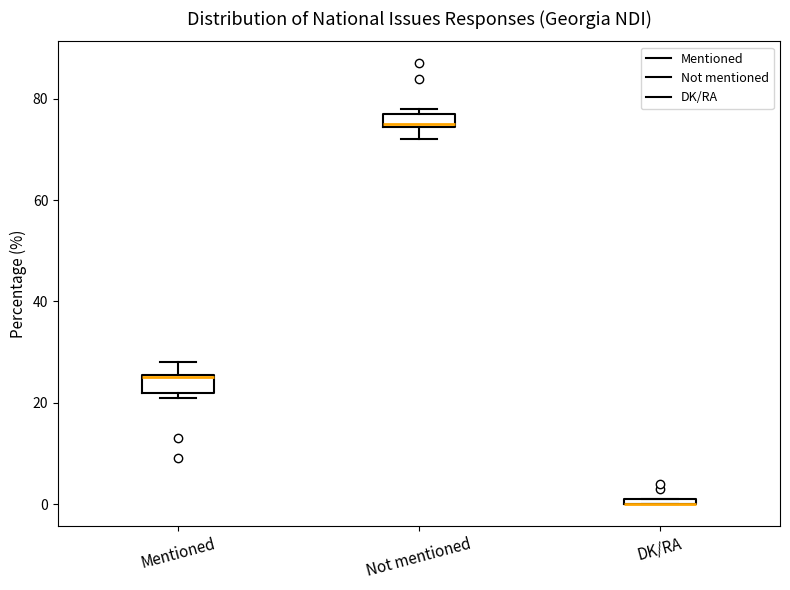

Where is the lower edge of the box for Mentioned on the y-axis? The values are not printed on the chart, so give them approximately, as read against the axis.

22